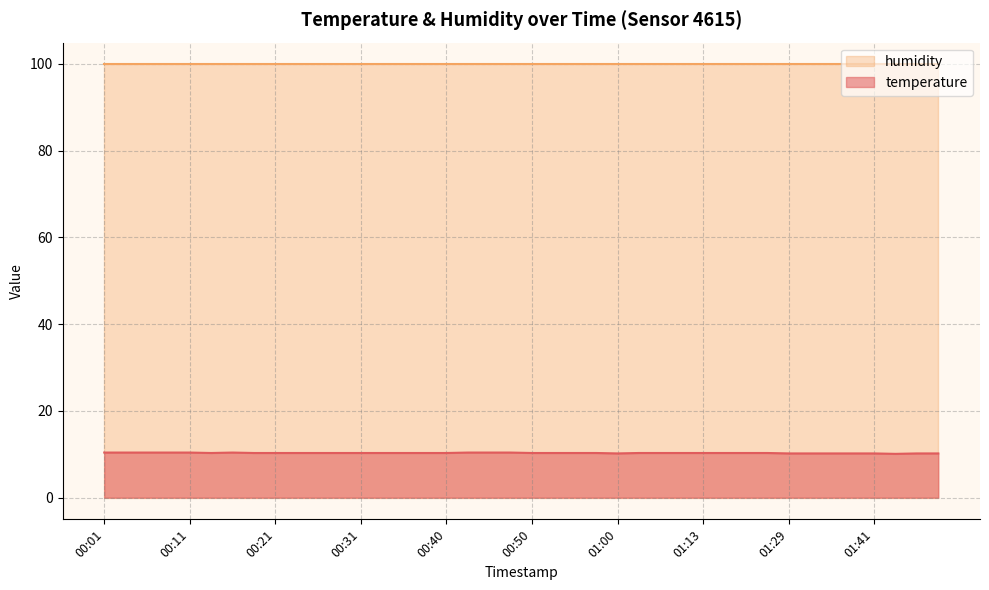

List the labels in order of value, smallest first.

01:44, 01:00, 01:29, 01:31, 01:36, 01:39, 01:41, 01:46, 01:49, 00:14, 00:18, 00:21, 00:23, 00:26, 00:28, 00:31, 00:33, 00:36, 00:38, 00:40, 00:50, 00:53, 00:55, 00:58, 01:02, 01:08, 01:11, 01:13, 01:16, 01:18, 01:23, 00:01, 00:04, 00:06, 00:09, 00:11, 00:16, 00:43, 00:45, 00:48